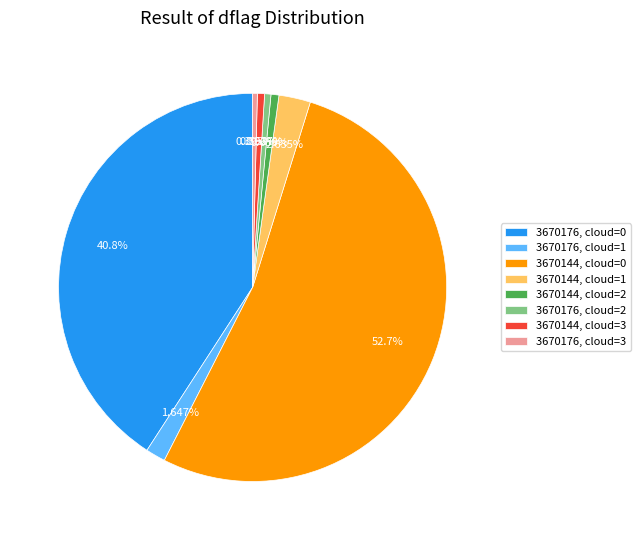

Combined, do 3670144, cloud=1 and 3670176, cloud=2 account for over 50%?

No